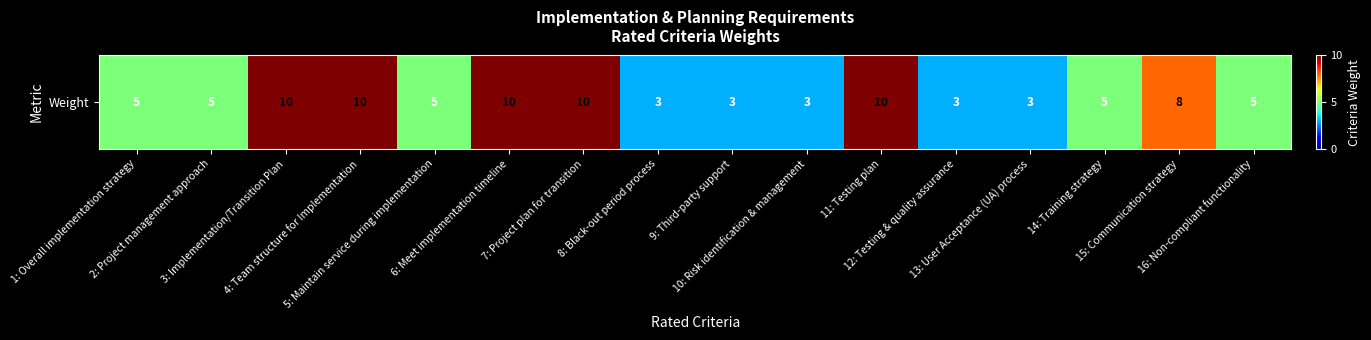

The value at 8: Black-out period process is 4. True or false?

False